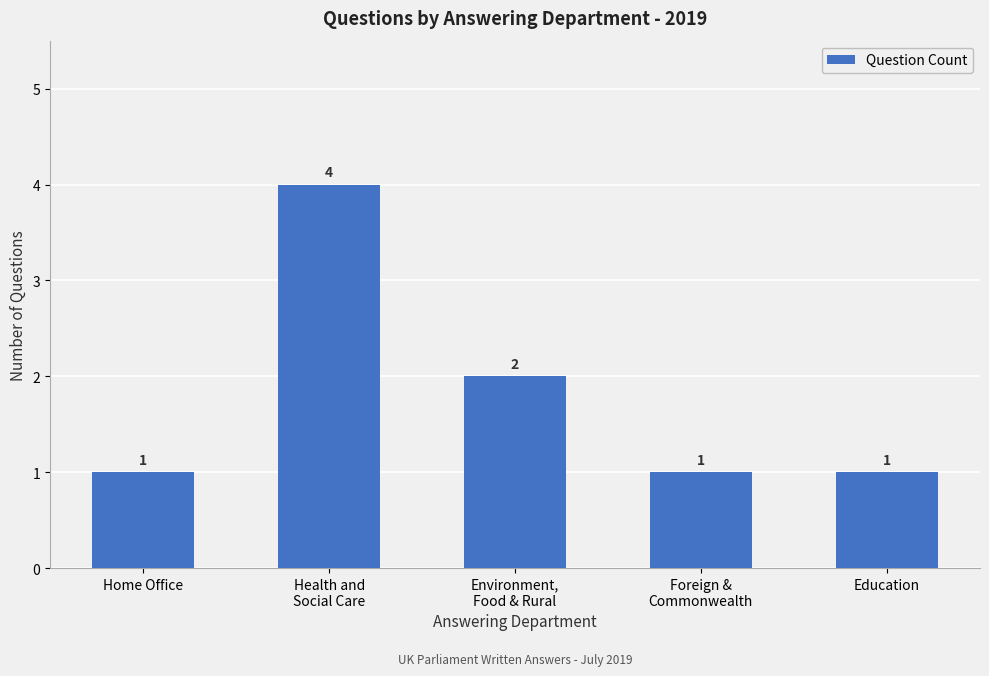

Is it true that the value at Home Office is 0?

False